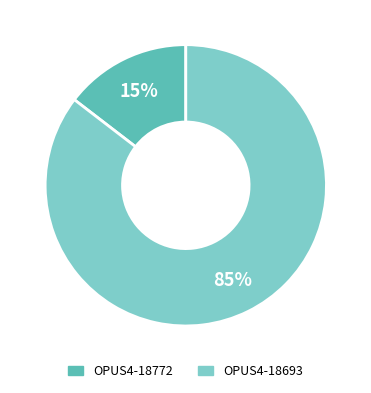

Is it true that OPUS4-18772 is 15% of the pie?

True